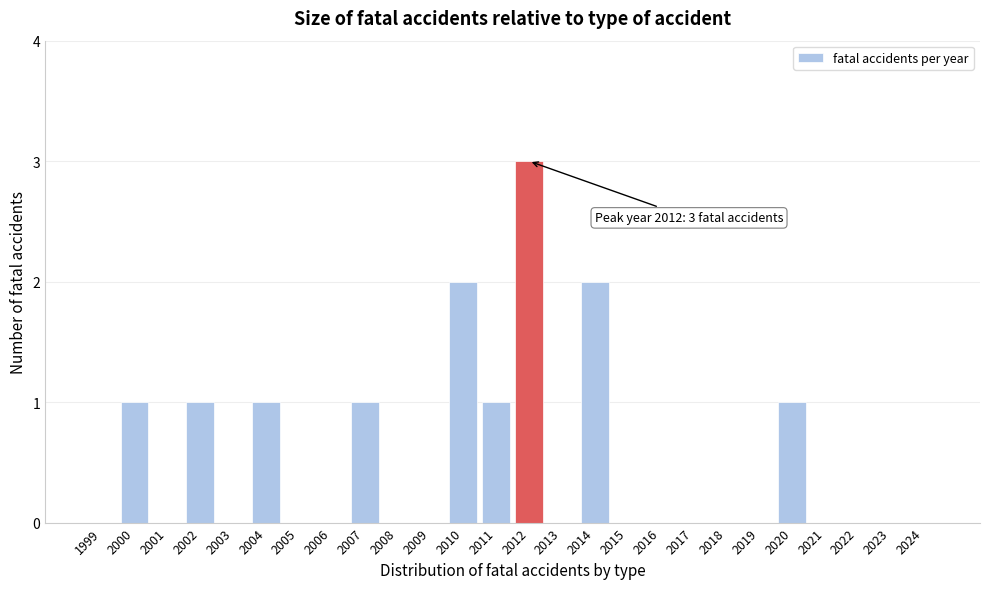

Reading left to right, list all the values displayed in this chart.

1999=0	2000=1	2001=0	2002=1	2003=0	2004=1	2005=0	2006=0	2007=1	2008=0	2009=0	2010=2	2011=1	2012=3	2013=0	2014=2	2015=0	2016=0	2017=0	2018=0	2019=0	2020=1	2021=0	2022=0	2023=0	2024=0